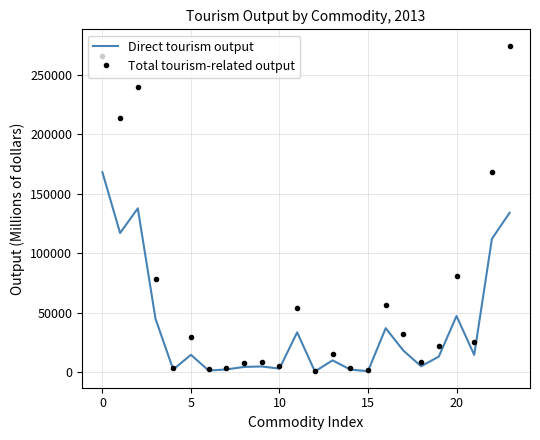

How many distinct data groups are displayed?

2